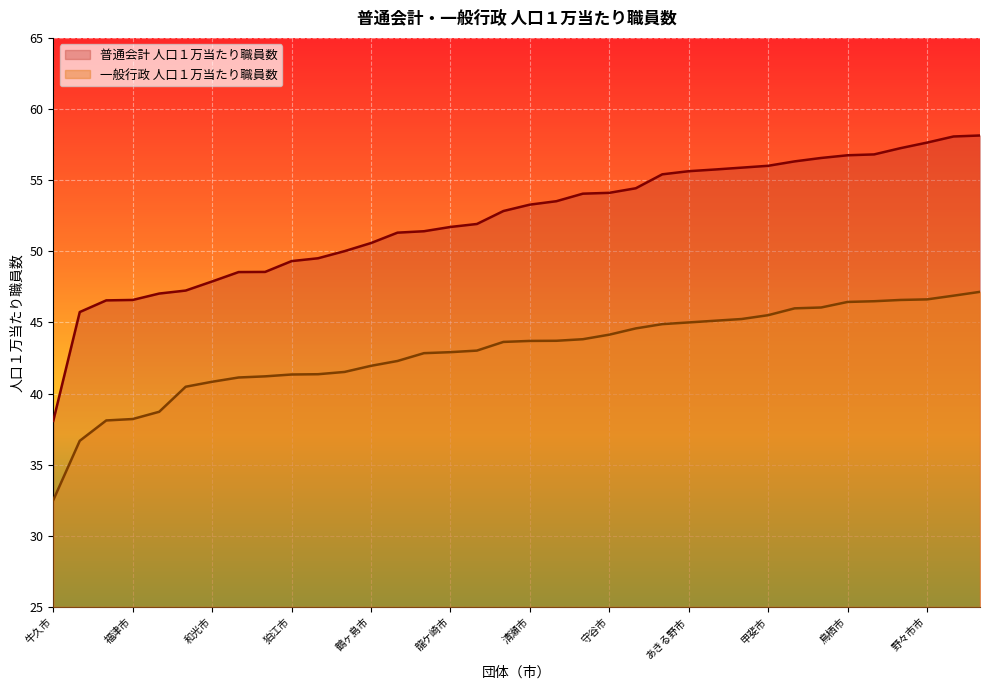

Is the value of 人口１万当たり職員数（一般行政） at 高石市 greater than the value of 人口１万当たり職員数（普通会計） at 大村市?

No